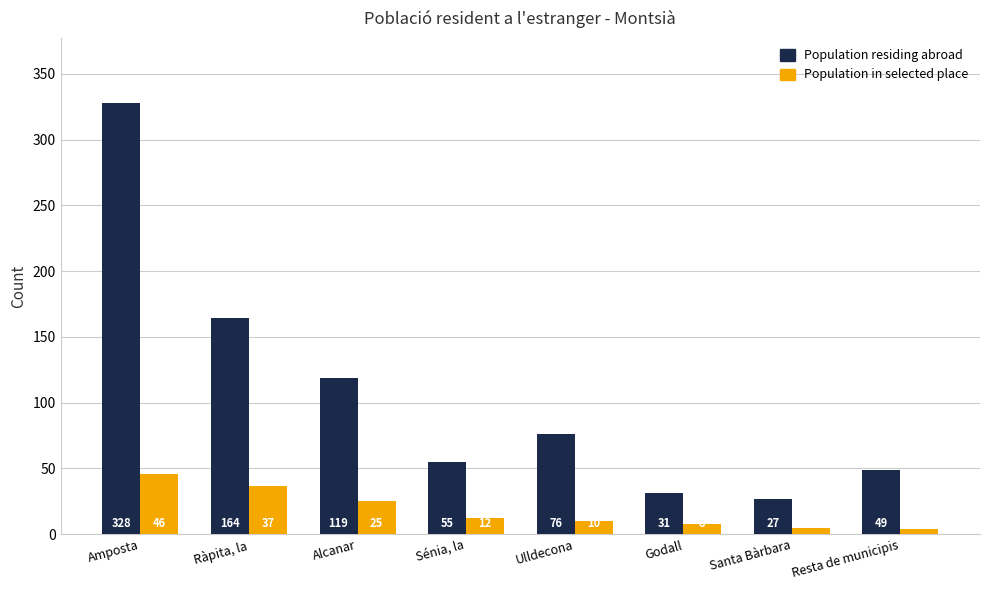

What is the maximum value for Population residing abroad?

328